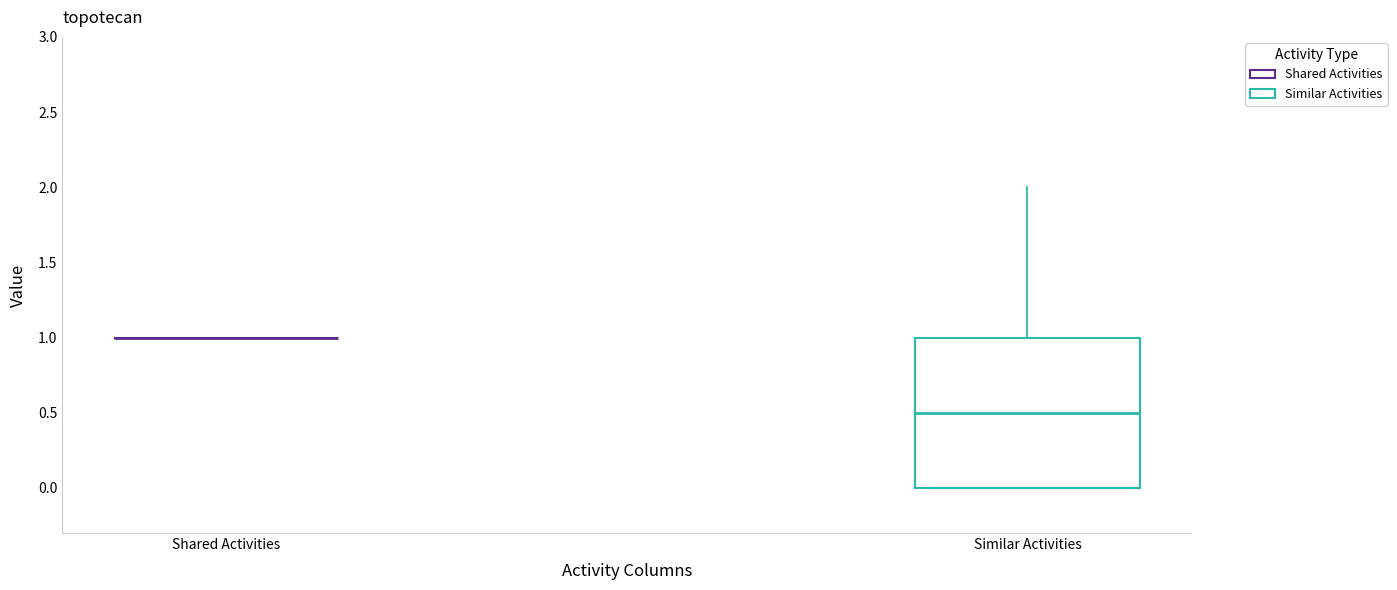

Reading left to right, transcribe this box plot: for each box, give where its median line is, the range the box spans, and where its two whiskers end, as read against the y-axis. The values are not printed on the chart, so give them approximately, as read against the axis.

Shared Activities: box collapsed to a line at 1.0, whiskers 1.0 to 1.0
Similar Activities: median 0.5, box 0.0 to 1.0, whiskers 0.0 to 2.0